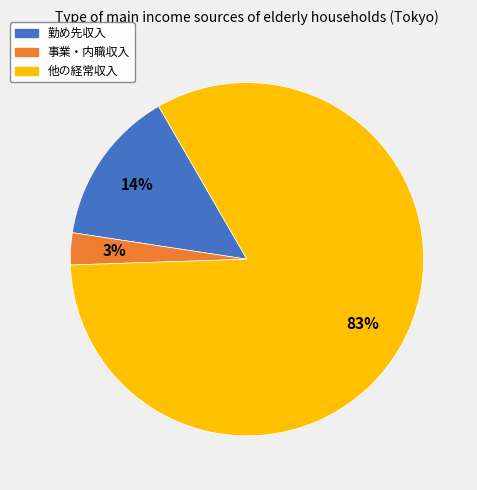

Is the sum of 事業・内職収入 and 他の経常収入 greater than half?

Yes